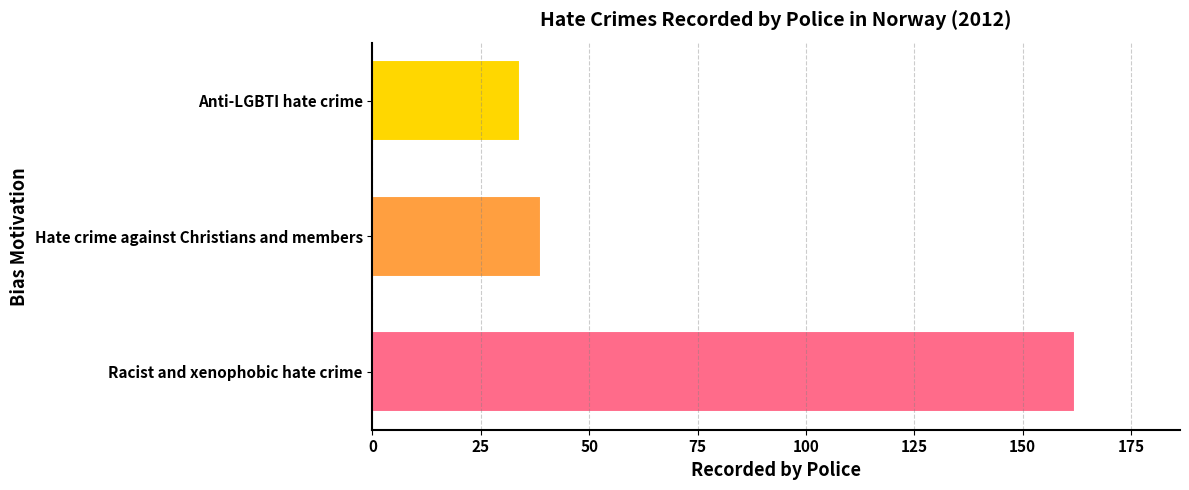

What is the greatest value displayed?

162